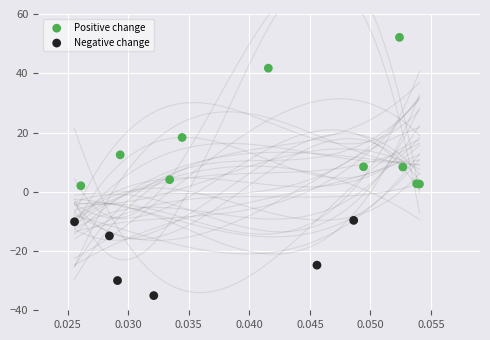

Which series contains the highest Y value?

Positive change